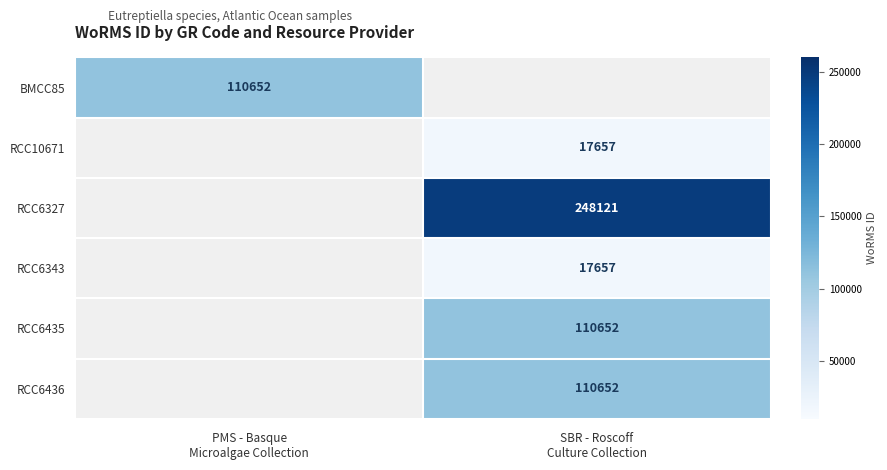

Is it true that RCC10671 equals 17657.0 at SBR - Roscoff Culture Collection?

True